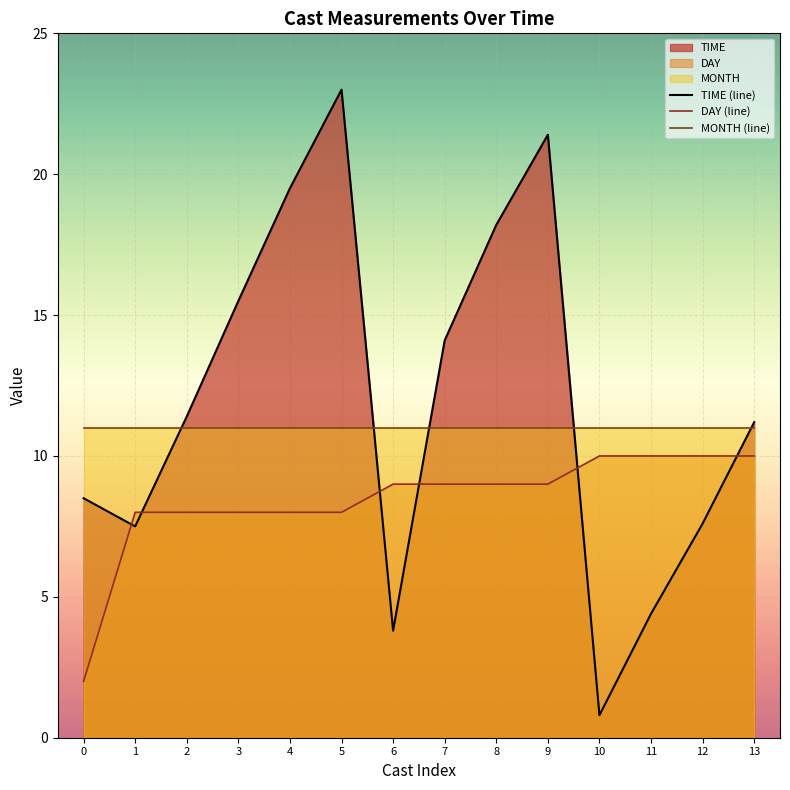

How many data points in TIME (line) are less than 11?

6